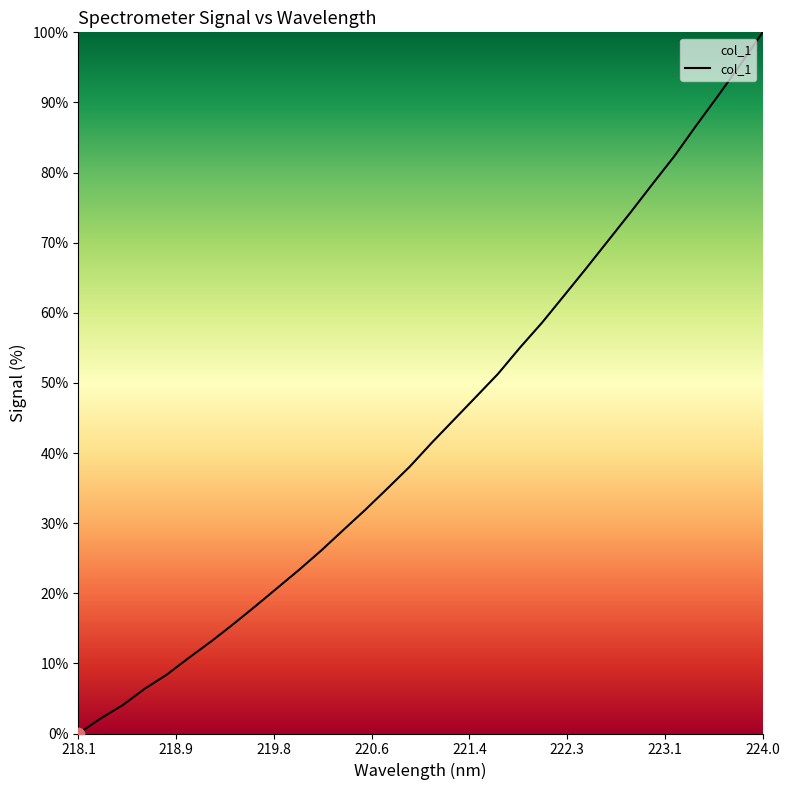

What is the difference between the maximum and minimum values?

100.0